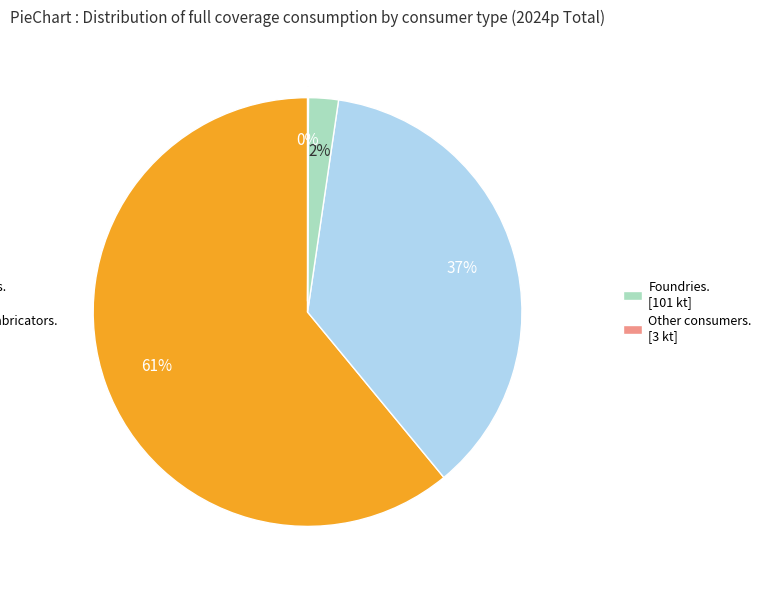

To the nearest percent, what is the average slice percentage?

25%